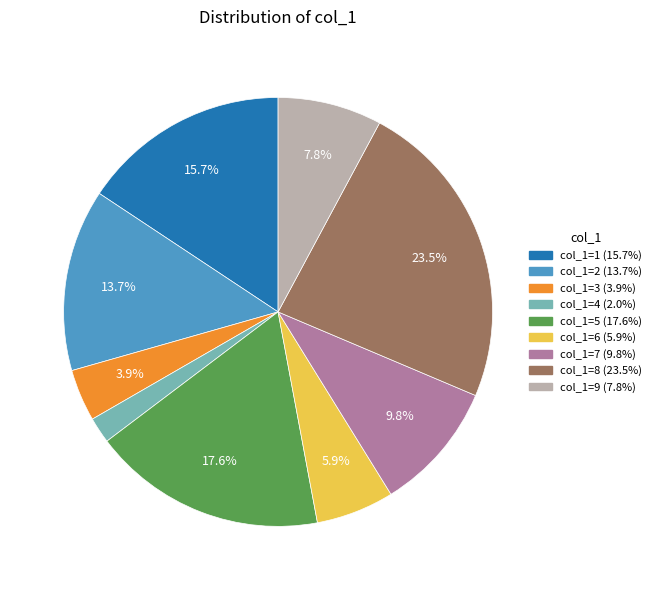

Is there any slice that represents more than half of the pie?

No